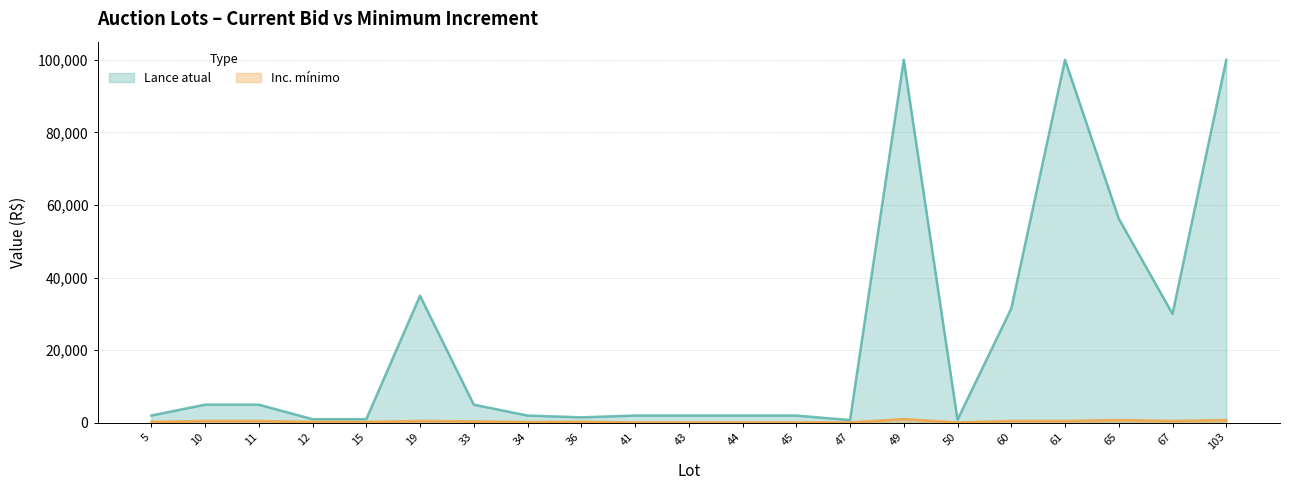

Which series has the largest total across all categories?

Lance atual